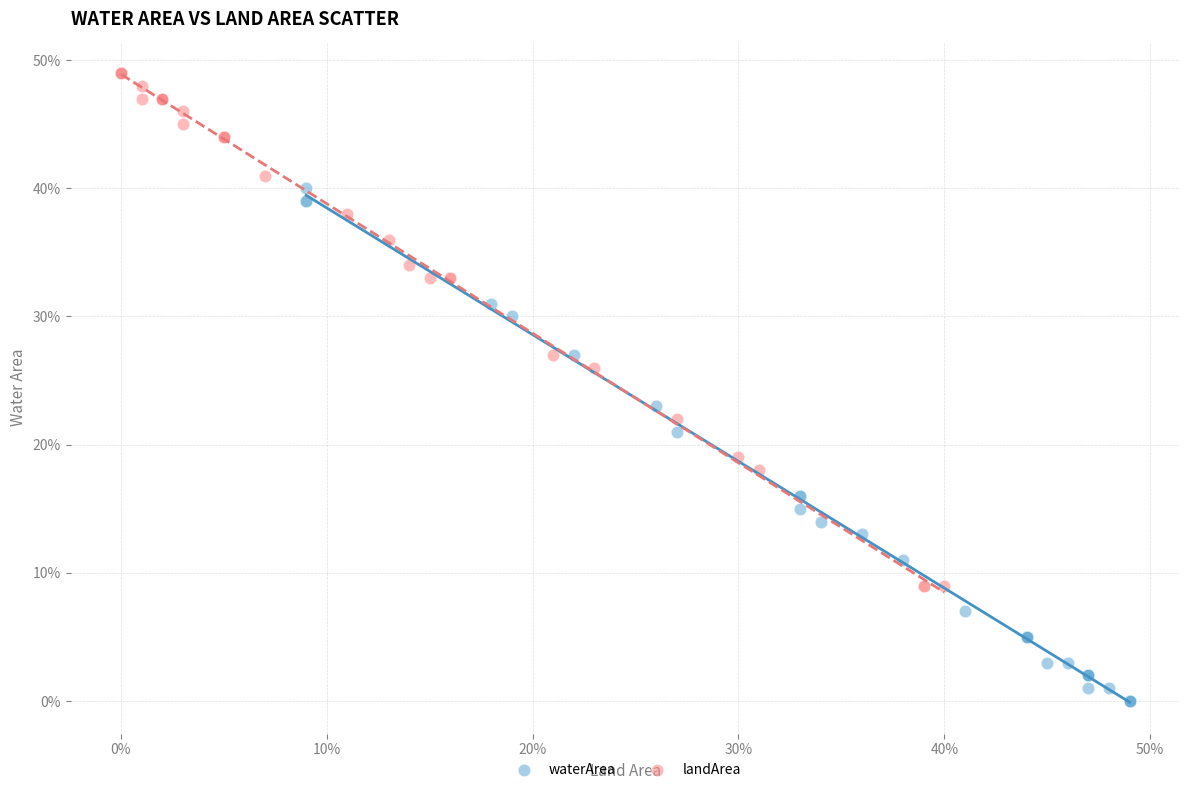

Which series reaches the minimum Y coordinate?

waterArea